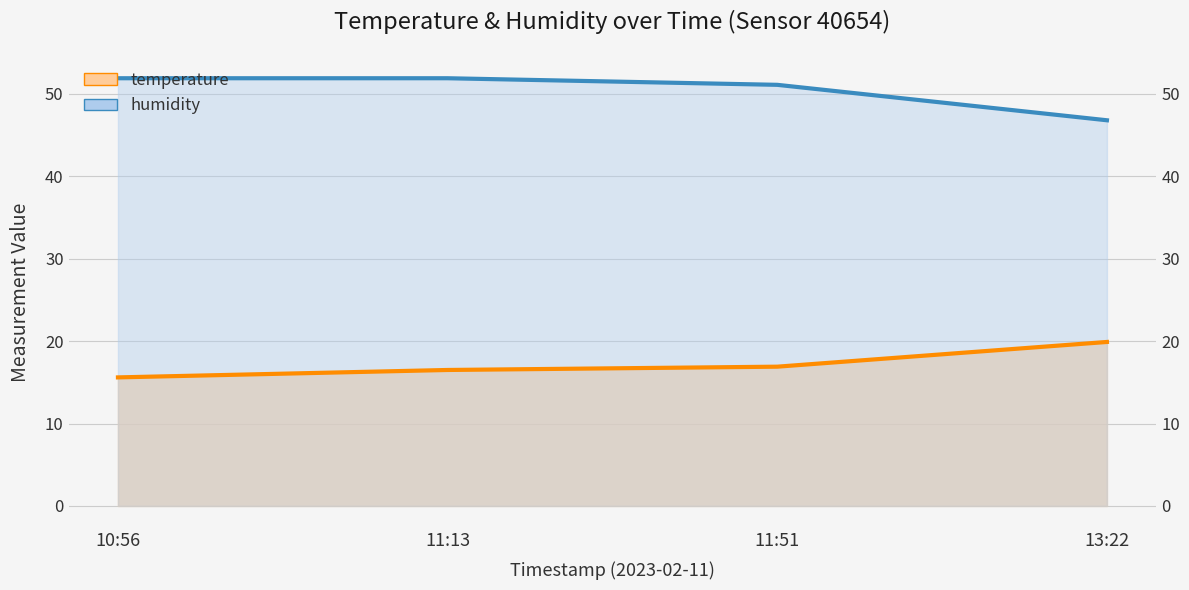

What is the value of the humidity_line point at the 2nd from the left?

51.9